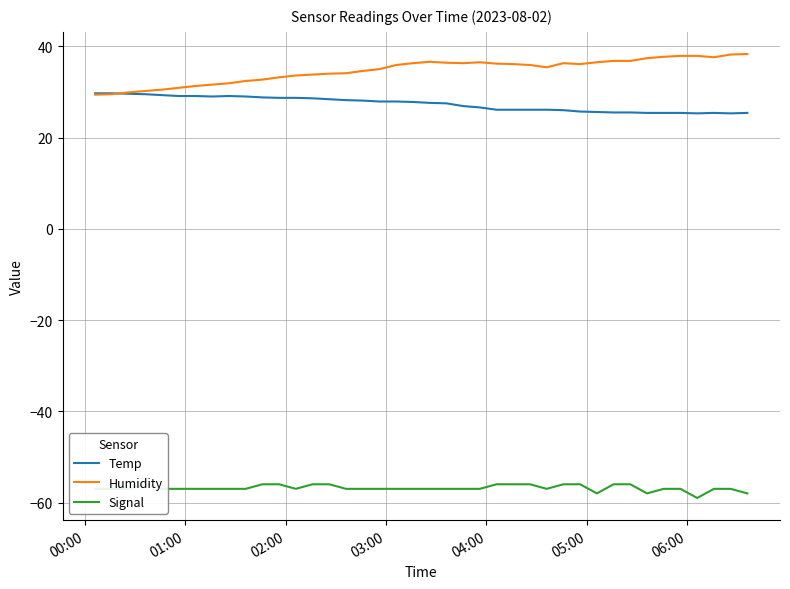

Is it true that Signal equals -18.8 at 11?

False